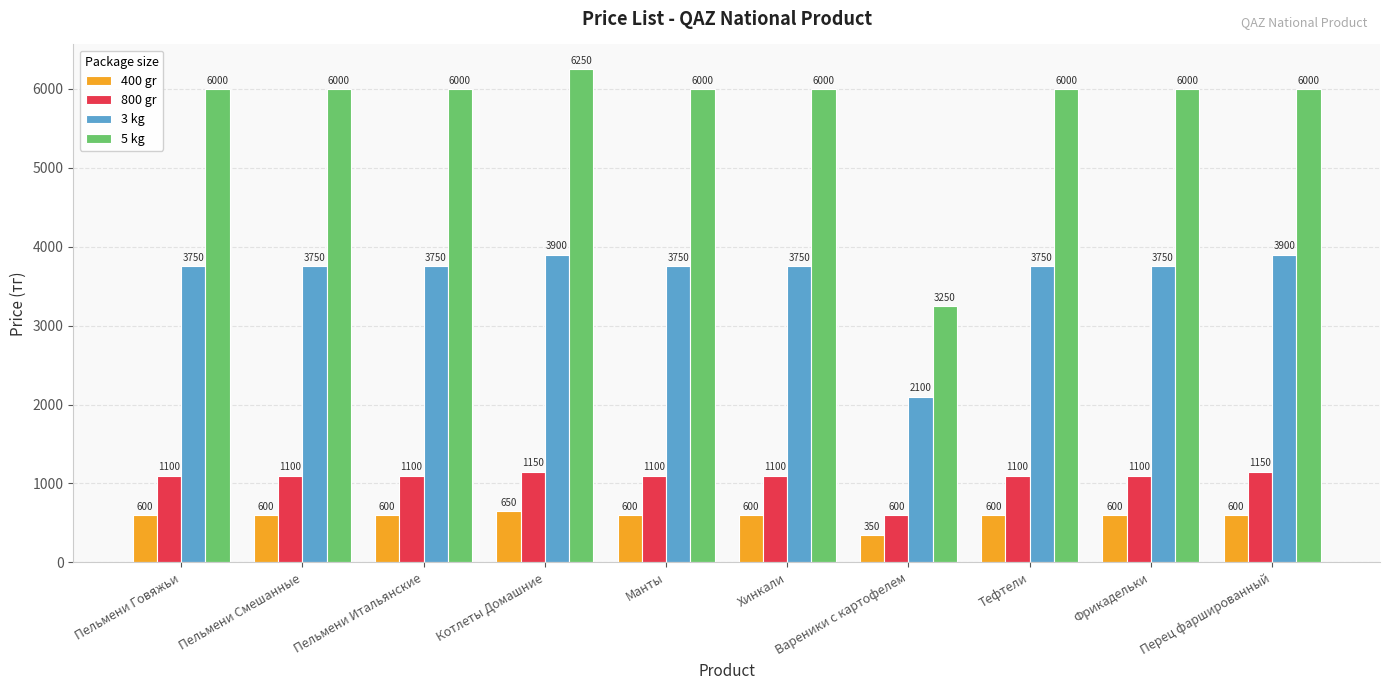

Which series has the largest total across all categories?

5 kg